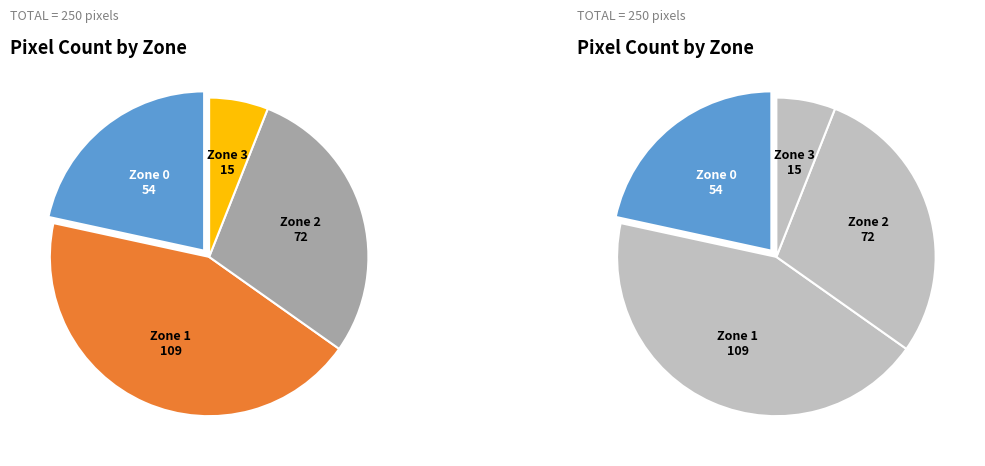

Between Zone 1 and Zone 0, which is larger?

Zone 1